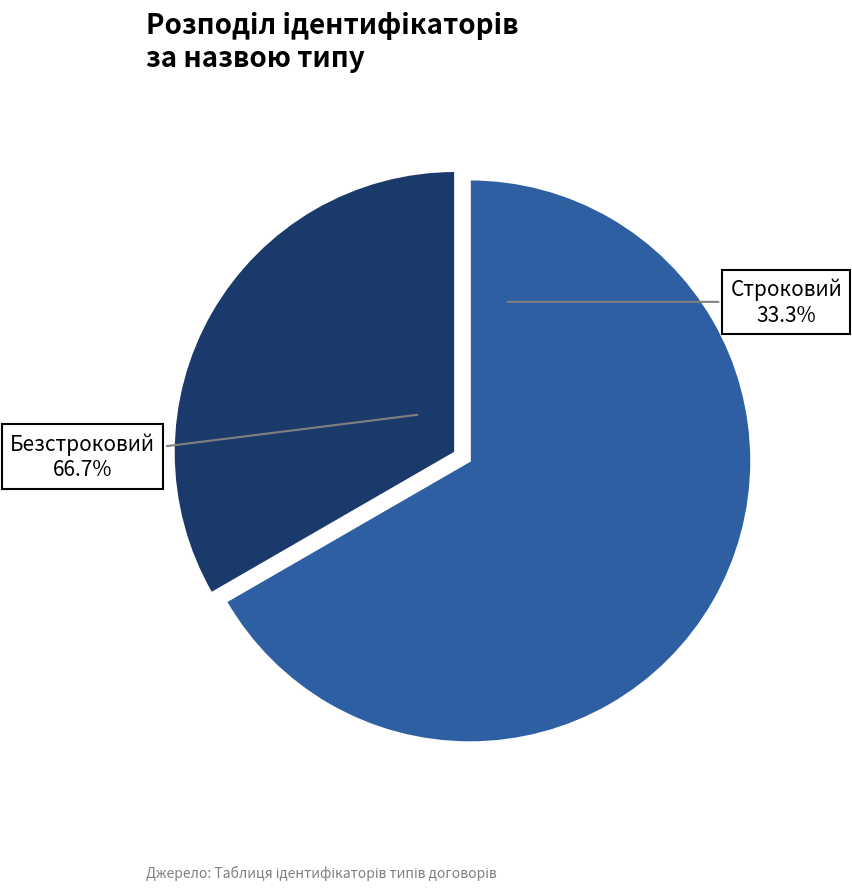

What percentage is the Безстроковий slice, to the nearest percent?

67%